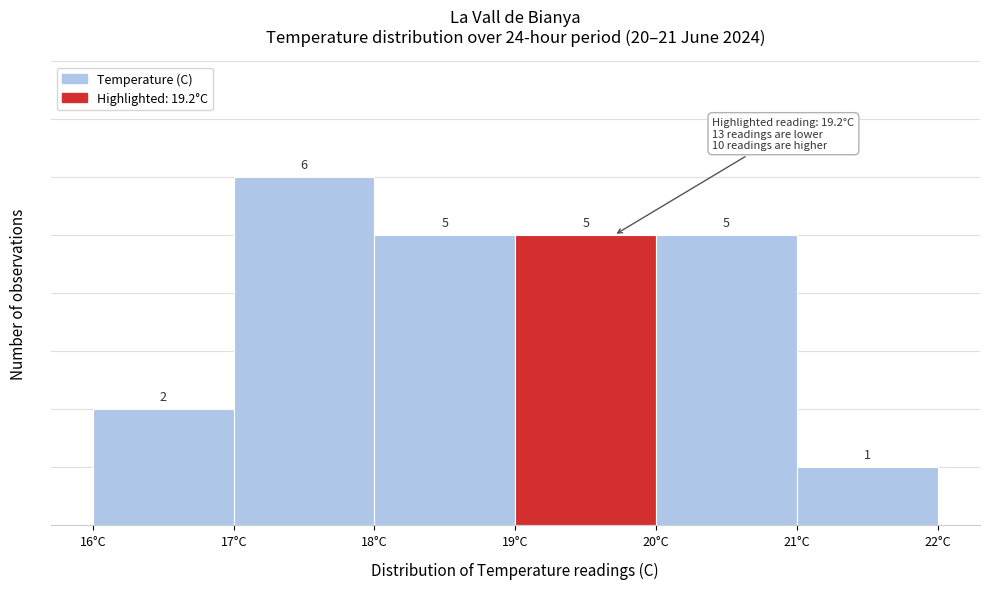

Over which range of the x-axis is the bar tallest?

17 to 18